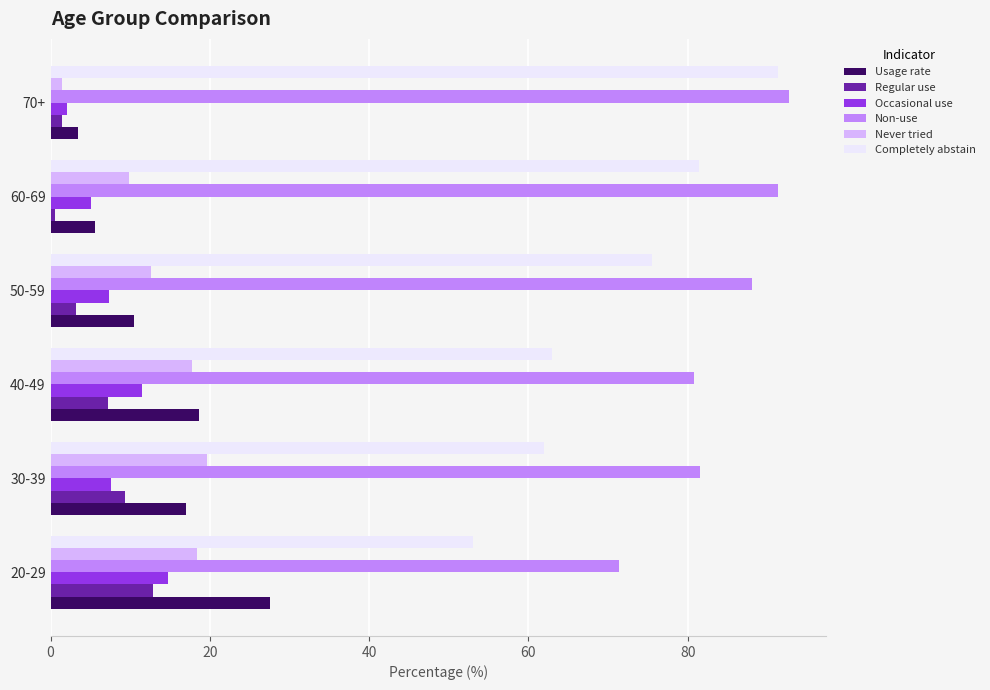

What is the difference between the second highest and minimum values in the Occasional use series?

9.5